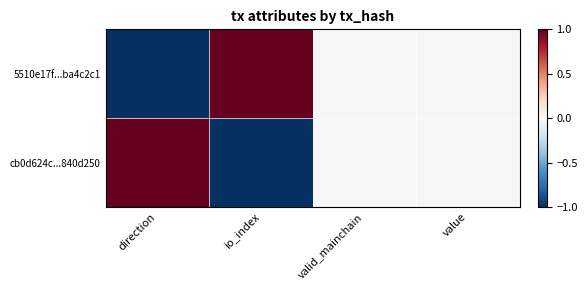

Rank the series at valid_mainchain from highest to lowest value.

5510e17f...ba4c2c1, cb0d624c...840d250